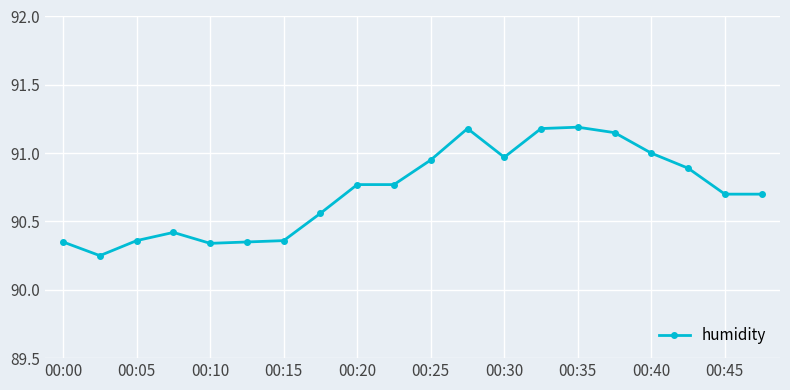

What is the average value?

90.7